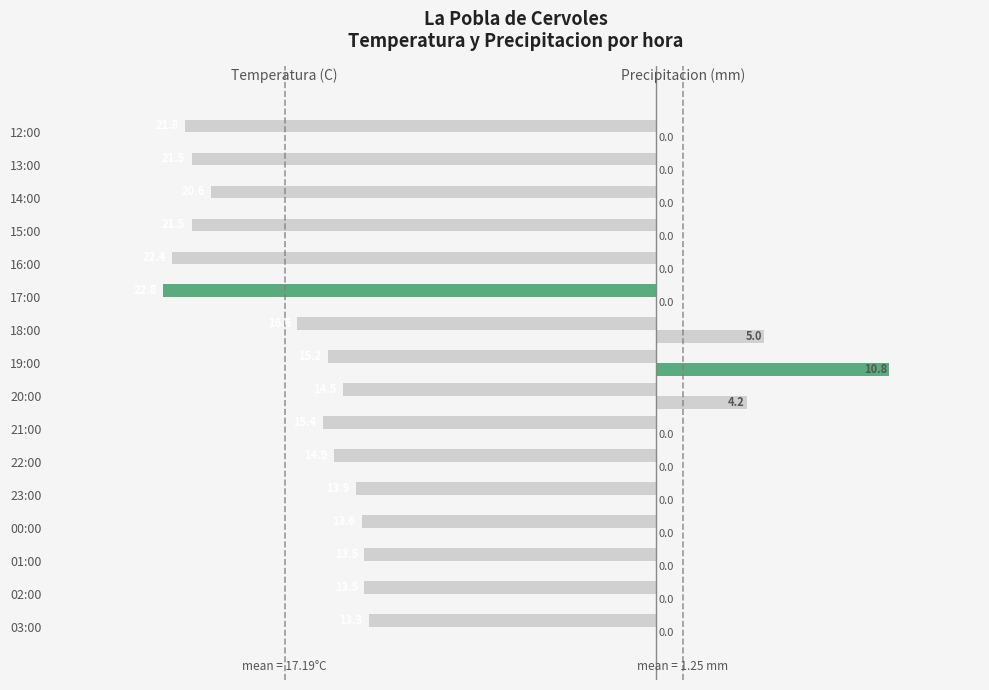

Count the number of data series in this chart.

2